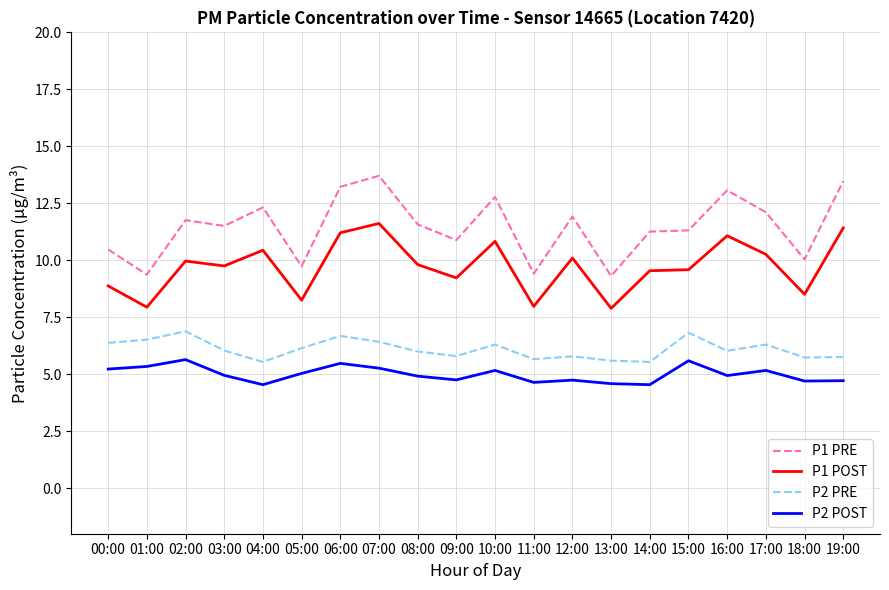

What position from the right is 15:00?

5